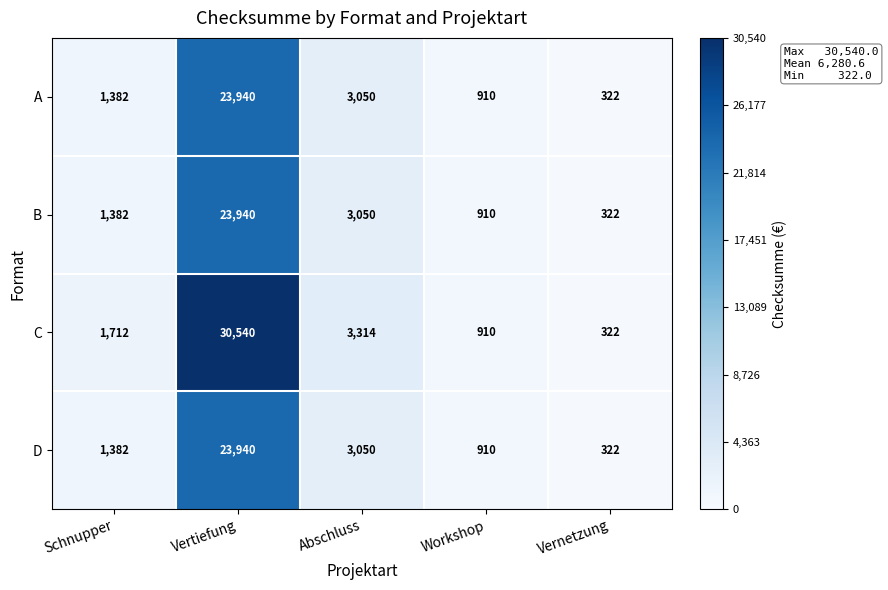

What is the difference between the maximum and minimum values in the C series?

30218